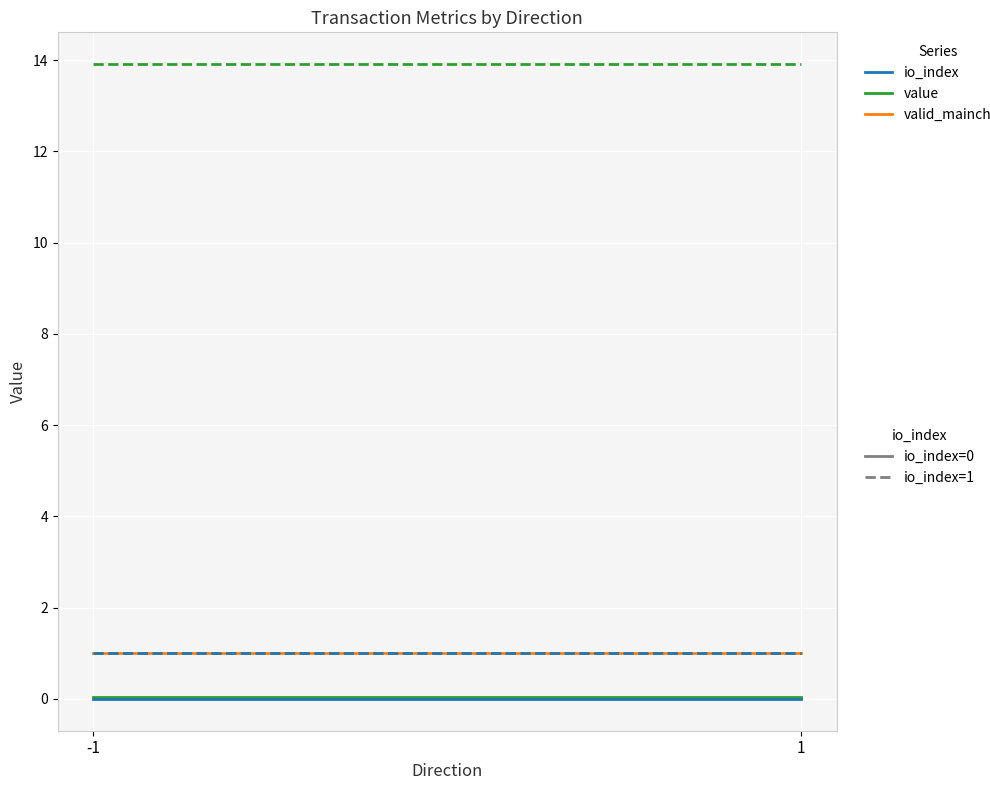

What is the lowest value of the value series?

13.9